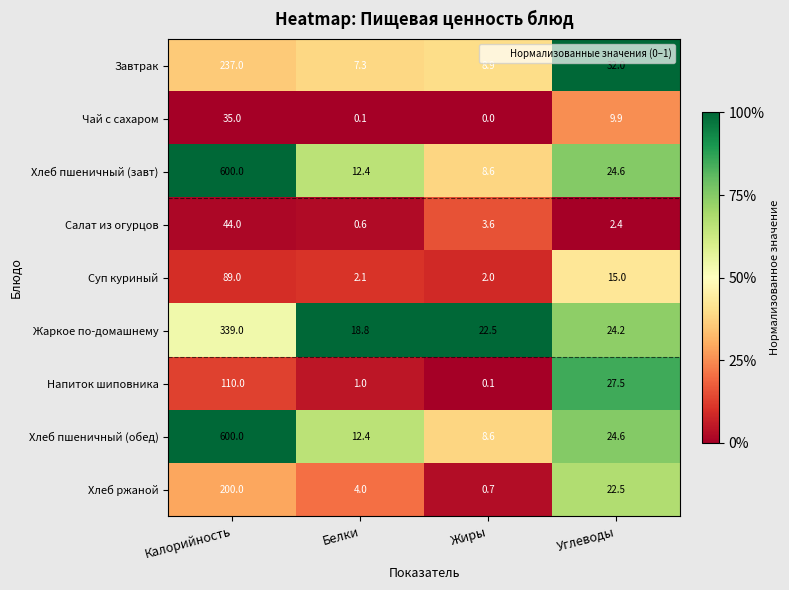

What is the lowest value of the Салат из огурцов series?

0.6